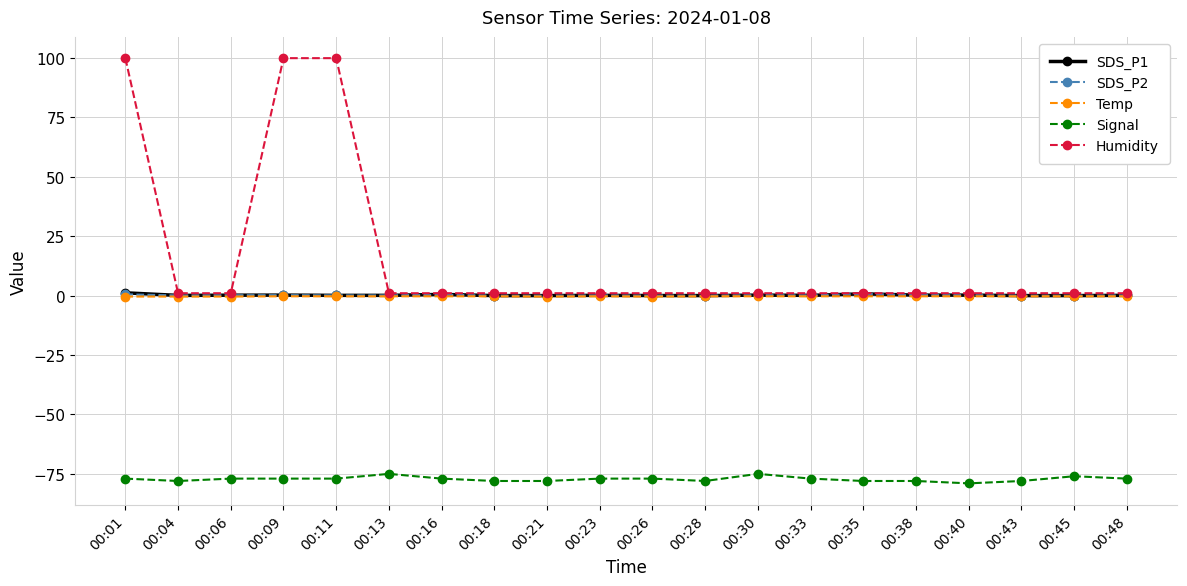

What is the difference between the maximum and second lowest values in the SDS_P1 series?

1.2